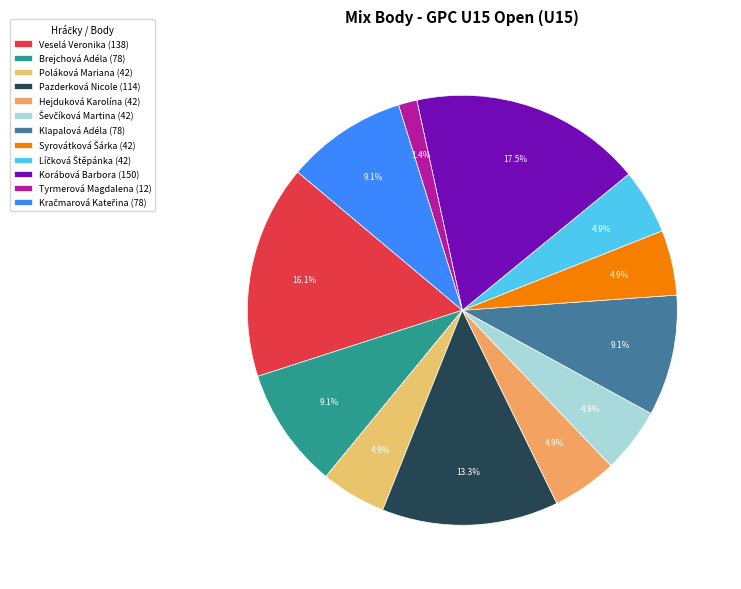

Rank the categories by value from lowest to highest.

Tyrmerová Magdalena, Poláková Mariana, Hejduková Karolína, Ševčíková Martina, Syrovátková Šárka, Líčková Štěpánka, Brejchová Adéla, Klapalová Adéla, Kračmarová Kateřina, Pazderková Nicole, Veselá Veronika, Korábová Barbora